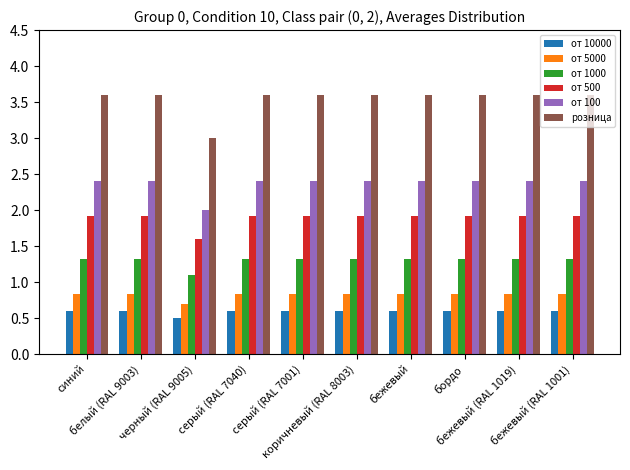

Reading left to right, transcribe all the data shown in this chart.

от 10000: синий=0.6	белый (RAL 9003)=0.6	черный (RAL 9005)=0.5	серый (RAL 7040)=0.6	серый (RAL 7001)=0.6	коричневый (RAL 8003)=0.6	бежевый=0.6	бордо=0.6	бежевый (RAL 1019)=0.6	бежевый (RAL 1001)=0.6
от 5000: синий=0.8	белый (RAL 9003)=0.8	черный (RAL 9005)=0.7	серый (RAL 7040)=0.8	серый (RAL 7001)=0.8	коричневый (RAL 8003)=0.8	бежевый=0.8	бордо=0.8	бежевый (RAL 1019)=0.8	бежевый (RAL 1001)=0.8
от 1000: синий=1.3	белый (RAL 9003)=1.3	черный (RAL 9005)=1.1	серый (RAL 7040)=1.3	серый (RAL 7001)=1.3	коричневый (RAL 8003)=1.3	бежевый=1.3	бордо=1.3	бежевый (RAL 1019)=1.3	бежевый (RAL 1001)=1.3
от 500: синий=1.9	белый (RAL 9003)=1.9	черный (RAL 9005)=1.6	серый (RAL 7040)=1.9	серый (RAL 7001)=1.9	коричневый (RAL 8003)=1.9	бежевый=1.9	бордо=1.9	бежевый (RAL 1019)=1.9	бежевый (RAL 1001)=1.9
от 100: синий=2.4	белый (RAL 9003)=2.4	черный (RAL 9005)=2.0	серый (RAL 7040)=2.4	серый (RAL 7001)=2.4	коричневый (RAL 8003)=2.4	бежевый=2.4	бордо=2.4	бежевый (RAL 1019)=2.4	бежевый (RAL 1001)=2.4
розница: синий=3.6	белый (RAL 9003)=3.6	черный (RAL 9005)=3.0	серый (RAL 7040)=3.6	серый (RAL 7001)=3.6	коричневый (RAL 8003)=3.6	бежевый=3.6	бордо=3.6	бежевый (RAL 1019)=3.6	бежевый (RAL 1001)=3.6